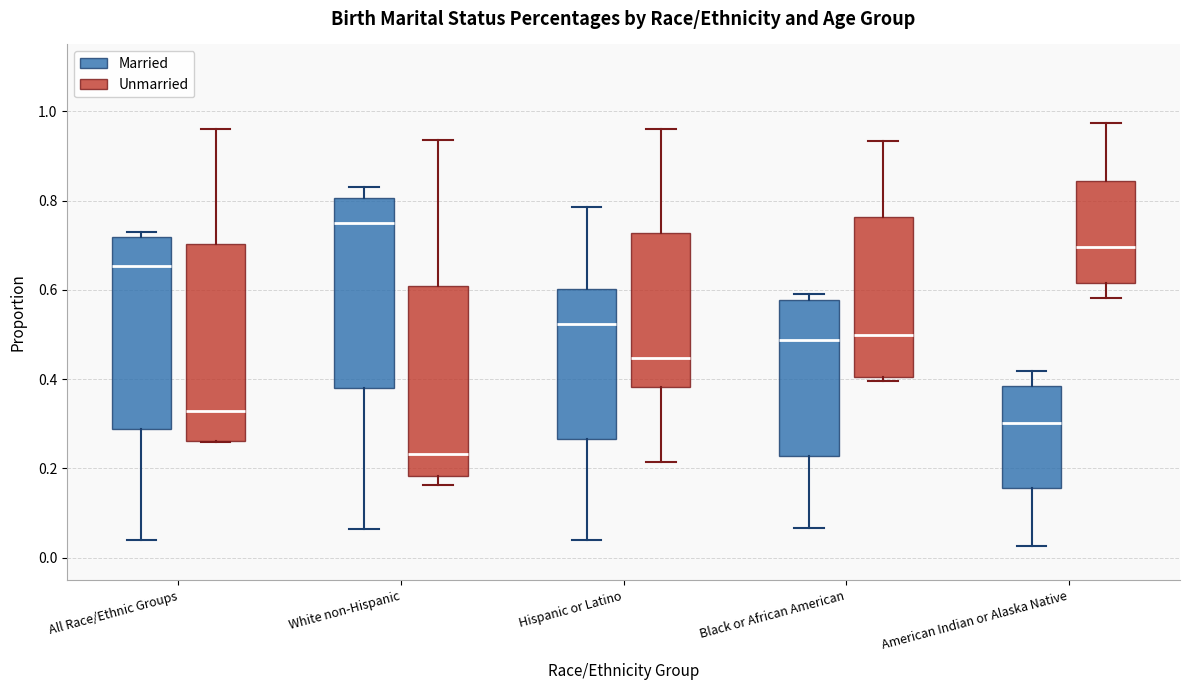

Reading left to right, read every box against the y-axis: the position of its median line, the range the box covers, and the ends of its whiskers. The values are not printed on the chart, so give them approximately, as read against the axis.

All Race/Ethnic Groups (Married): median 0.66, box 0.28 to 0.72, whiskers 0.04 to 0.74
All Race/Ethnic Groups (Unmarried): median 0.32, box 0.26 to 0.70, whiskers 0.26 to 0.96
White non-Hispanic (Married): median 0.74, box 0.38 to 0.80, whiskers 0.06 to 0.84
White non-Hispanic (Unmarried): median 0.24, box 0.18 to 0.60, whiskers 0.16 to 0.94
Hispanic or Latino (Married): median 0.52, box 0.26 to 0.60, whiskers 0.04 to 0.78
Hispanic or Latino (Unmarried): median 0.44, box 0.38 to 0.72, whiskers 0.22 to 0.96
Black or African American (Married): median 0.48, box 0.22 to 0.58, whiskers 0.06 to 0.60
Black or African American (Unmarried): median 0.50, box 0.40 to 0.76, whiskers 0.40 (just below the box's lower edge) to 0.94
American Indian or Alaska Native (Married): median 0.30, box 0.16 to 0.38, whiskers 0.02 to 0.42
American Indian or Alaska Native (Unmarried): median 0.70, box 0.62 to 0.84, whiskers 0.58 to 0.98